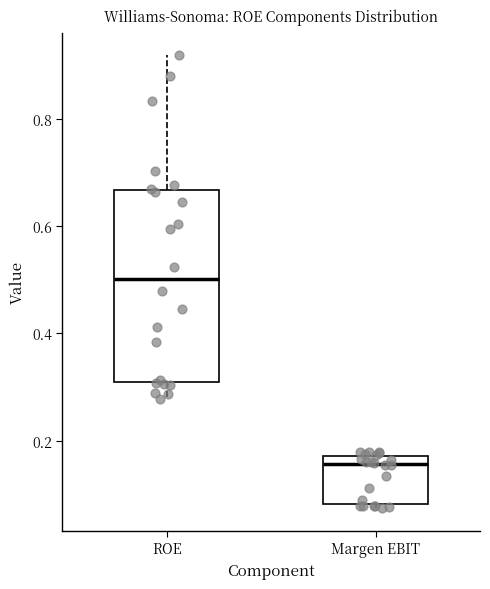

Which box's median line is the lowest?

Margen EBIT